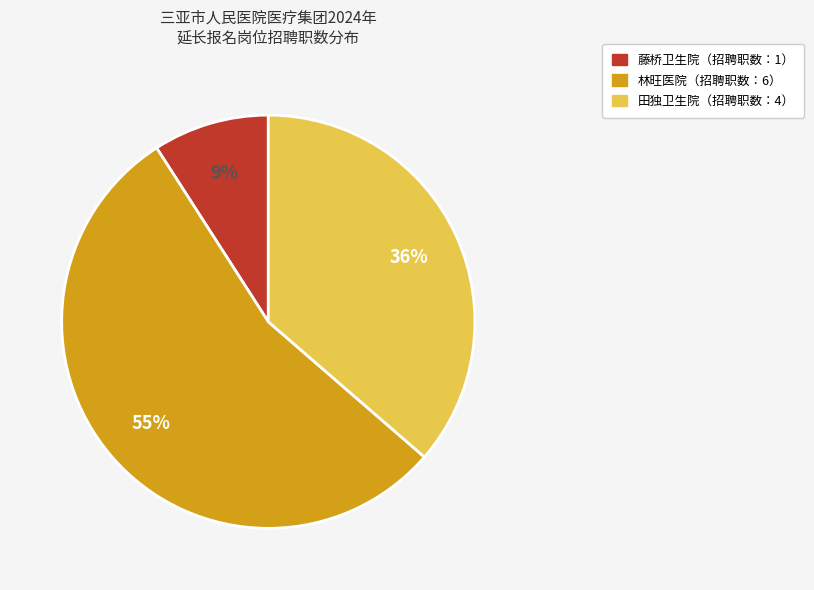

Count the number of slices in the pie.

3